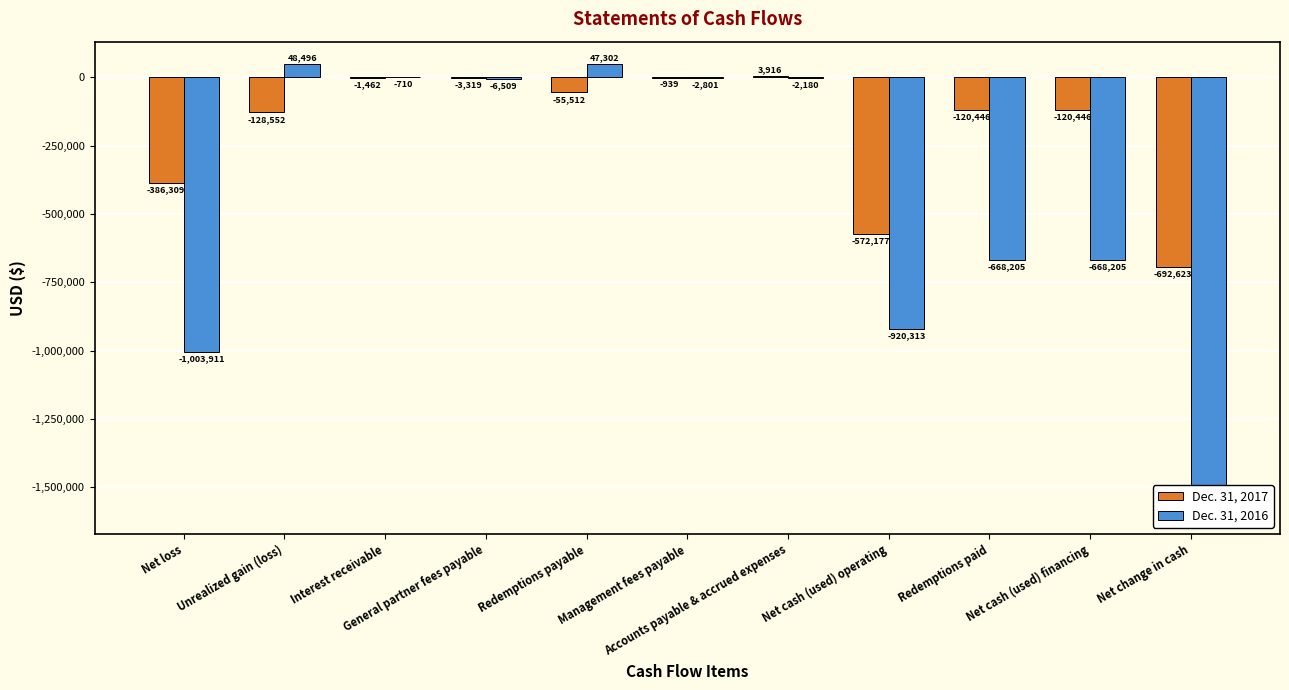

What is the sum of the Dec. 31, 2016 values at Redemptions payable and General partner fees payable?

40793